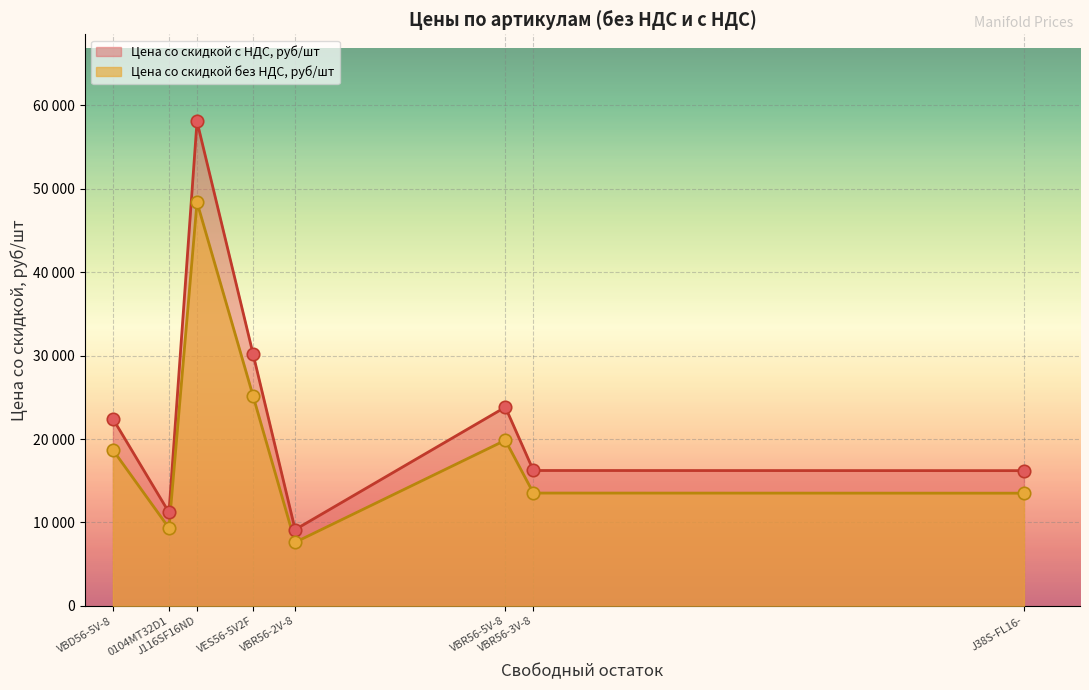

What is the total value across all series at J38S-FL16-S5-TA8-TA8-S?

29715.4